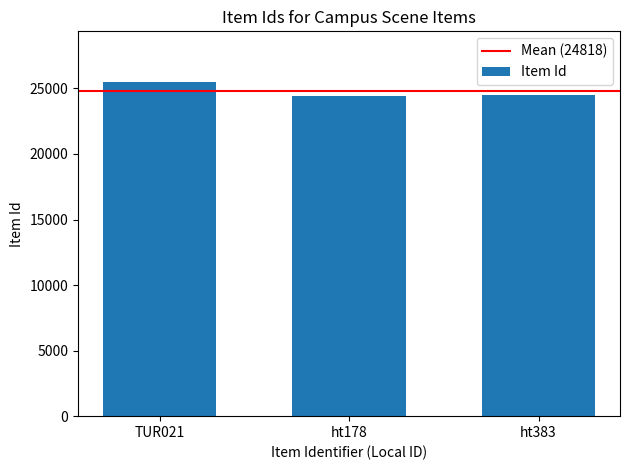

What is the label of the 1st bar from the left?

TUR021